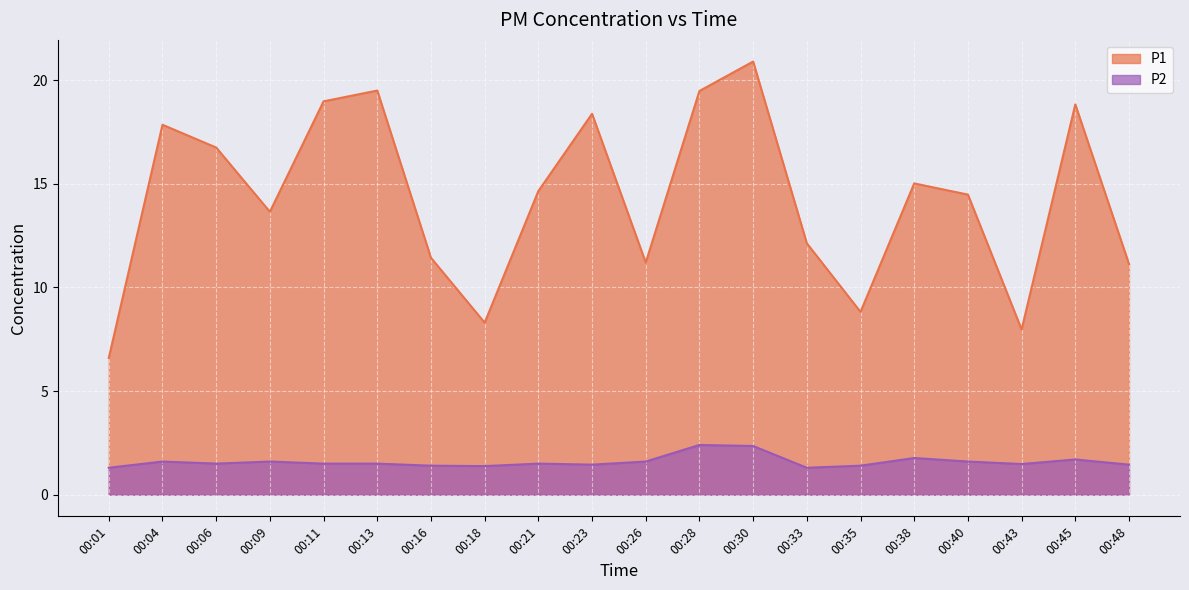

True or false: P1 and P2 intersect in this chart.

False